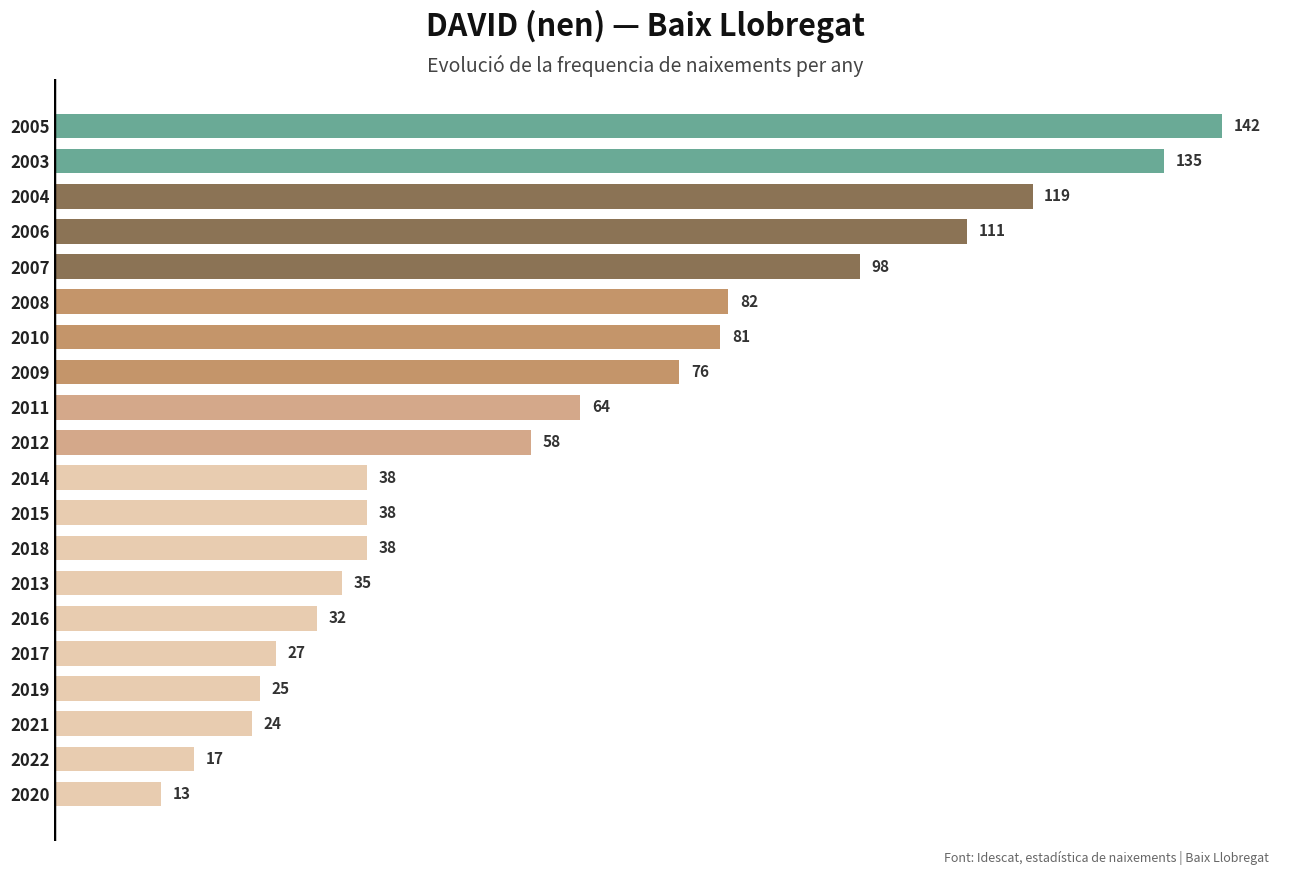

The chart shows a value of 32 at 2016. True or false?

True